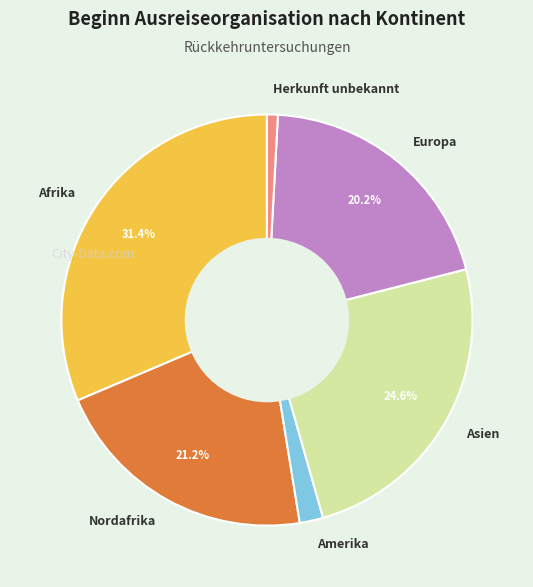

To the nearest percent, what is the combined percentage of Herkunft unbekannt and Amerika?

3%